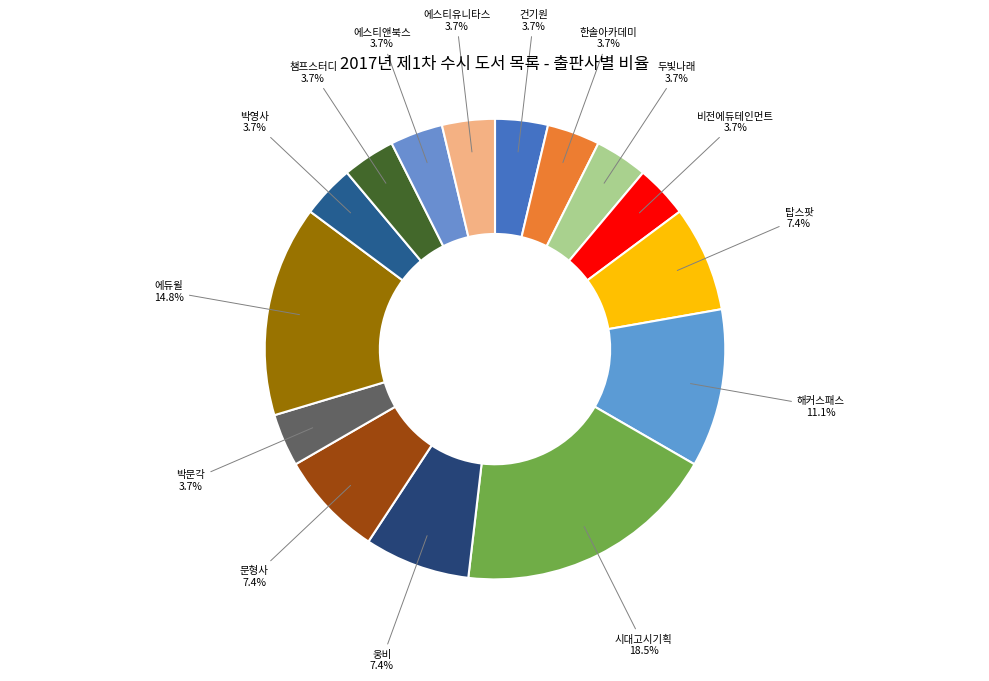

What percentage is the 박문각 slice, to the nearest percent?

4%